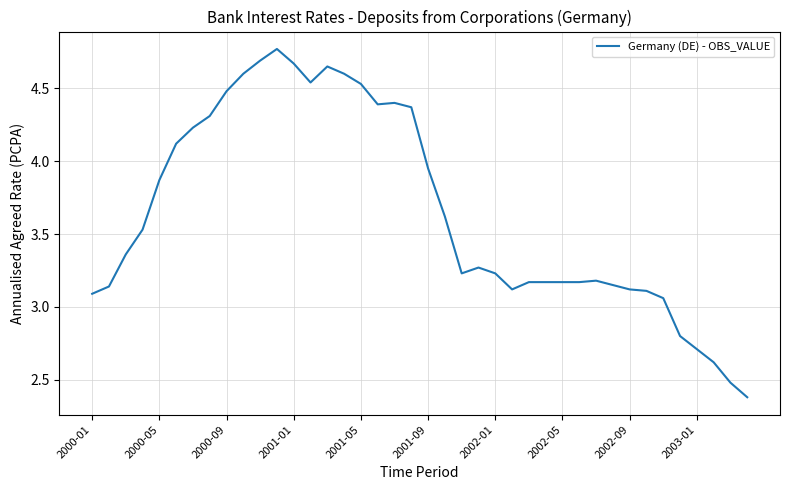

What is the smallest value displayed?

2.4